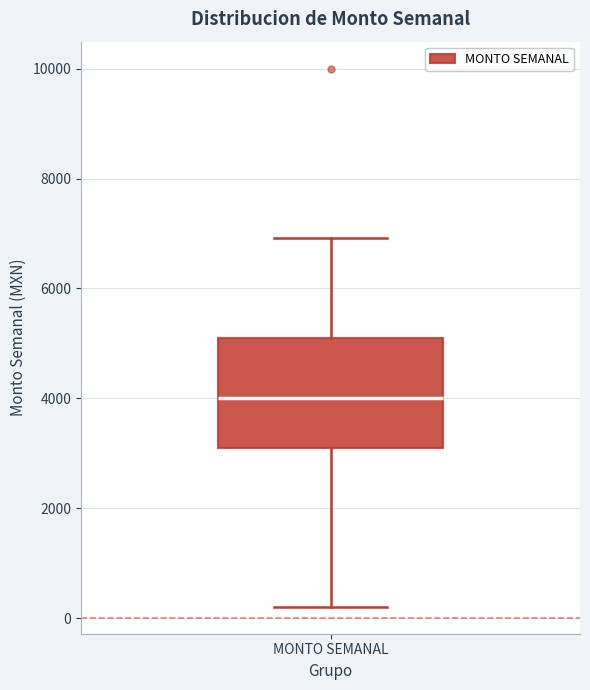

Read this box plot against the y-axis: the position of the median line, the range covered by the box, and the ends of both whiskers. The values are not printed on the chart, so give them approximately, as read against the axis.

median 4000, box 3000 to 5200, whiskers 200 to 7000